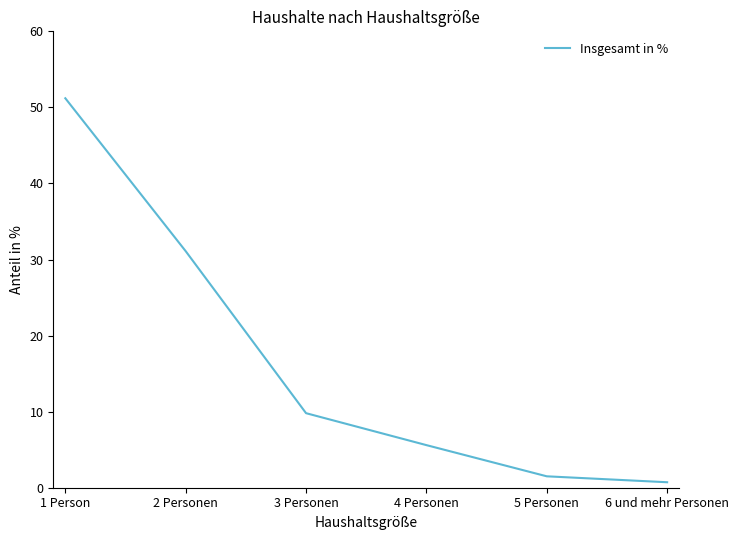

What value does the data have at 4 Personen?

5.6